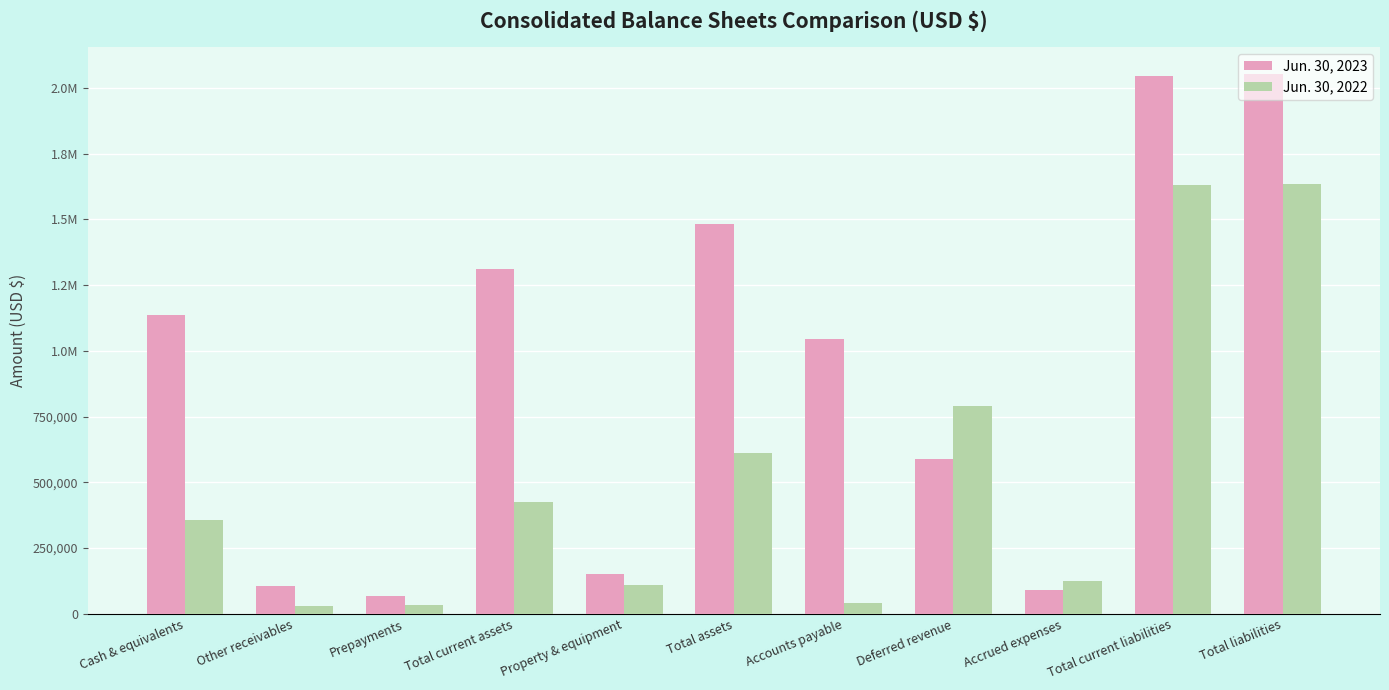

Are the bars horizontal?

No